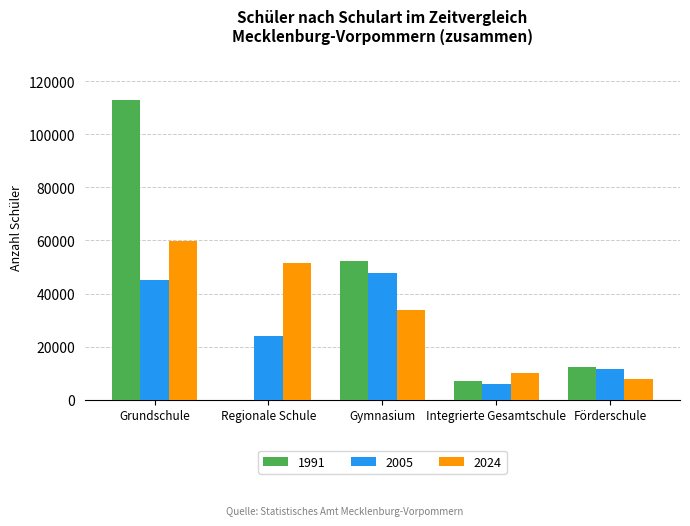

True or false: 2024 has a value of 10022 at Integrierte Gesamtschule.

True